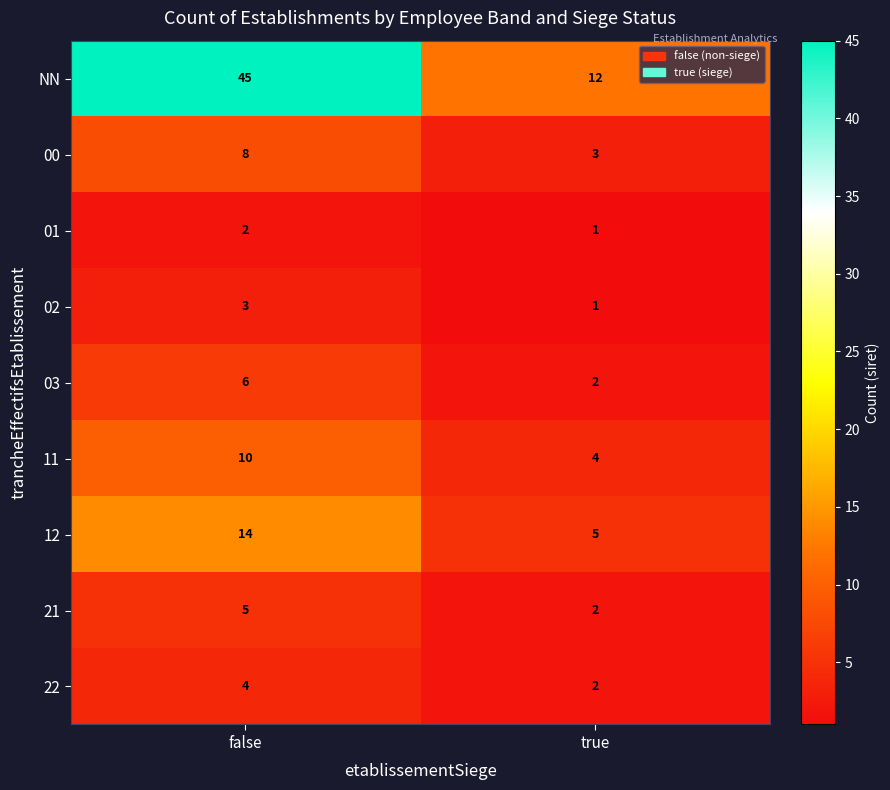

Which series has the largest range (max minus min)?

NN